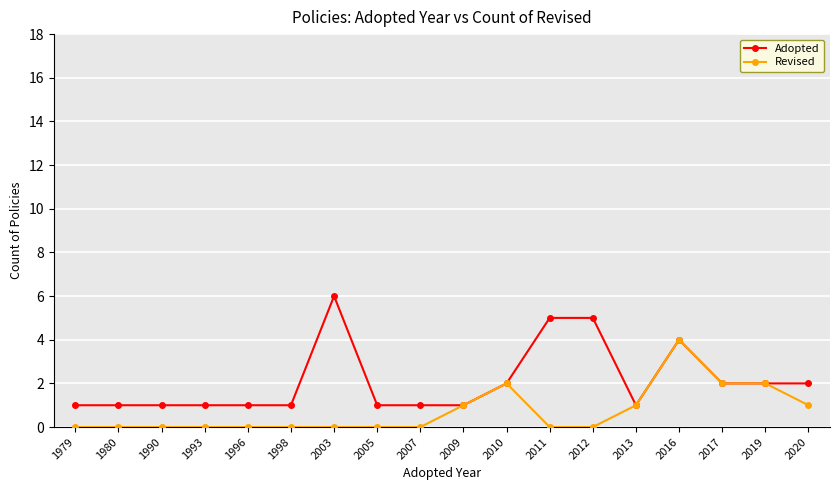

The Adopted series shows 3 at 2020. True or false?

False